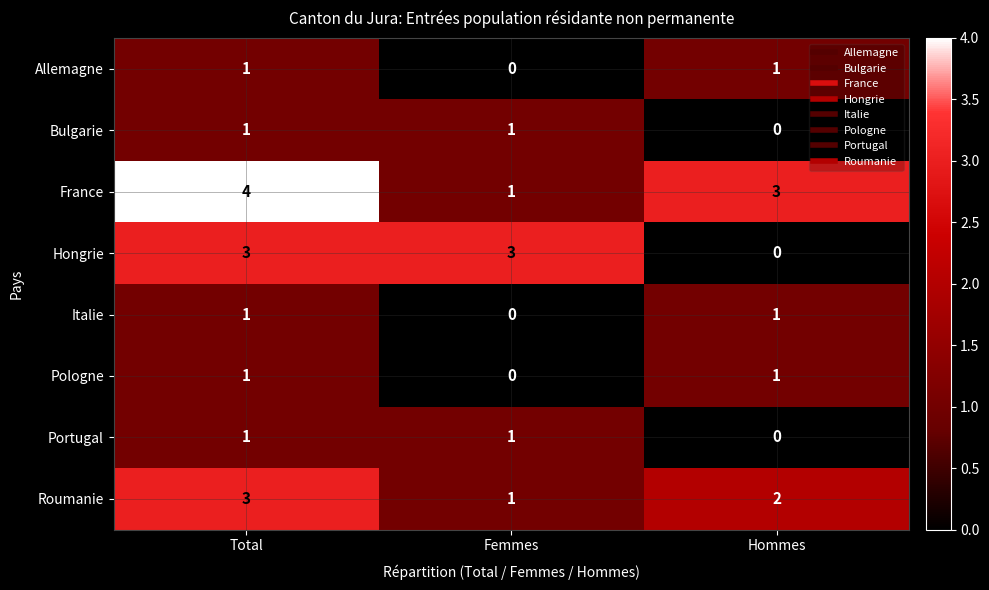

True or false: Hongrie has a value of 0 at Hommes.

True